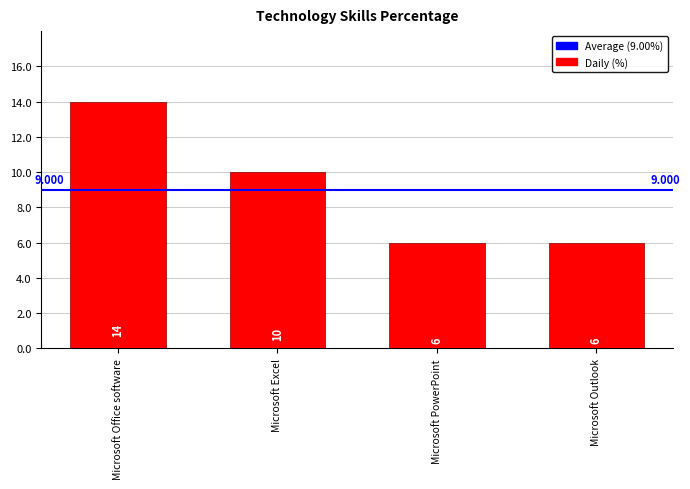

The value at Microsoft Excel is 16. True or false?

False